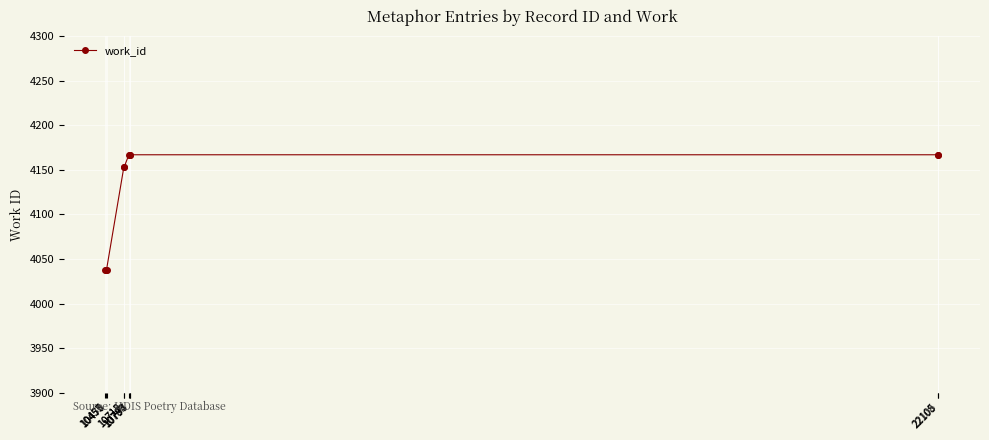

How many data points are less than 4167?

5